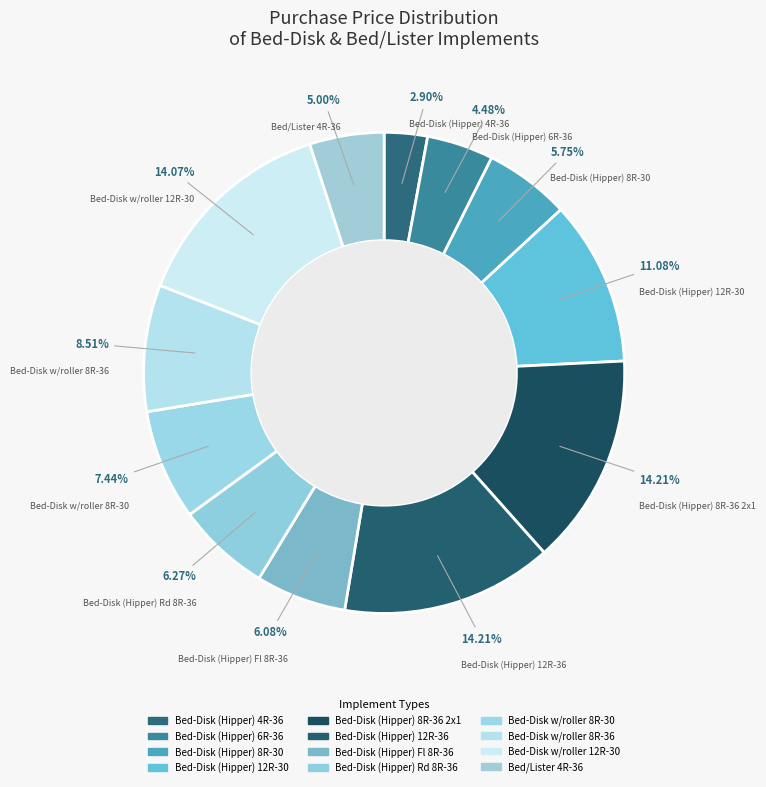

What is the total percentage of Bed/Lister 4R-36 and Bed-Disk (Hipper) 12R-30?

16.1%